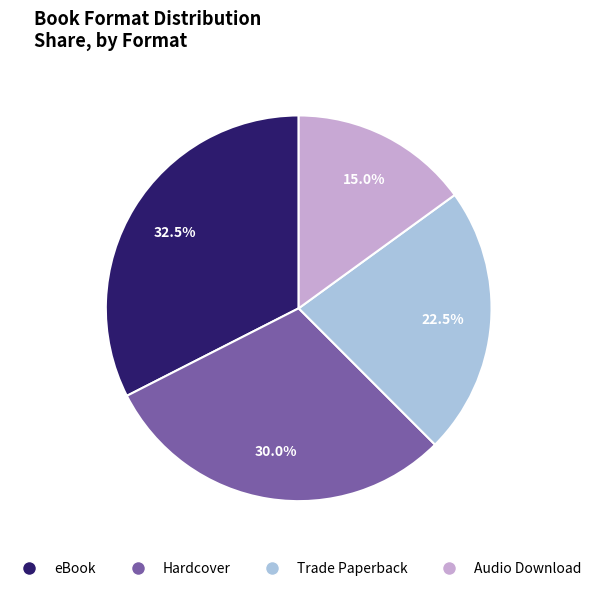

Which slice is the smallest?

Audio Download